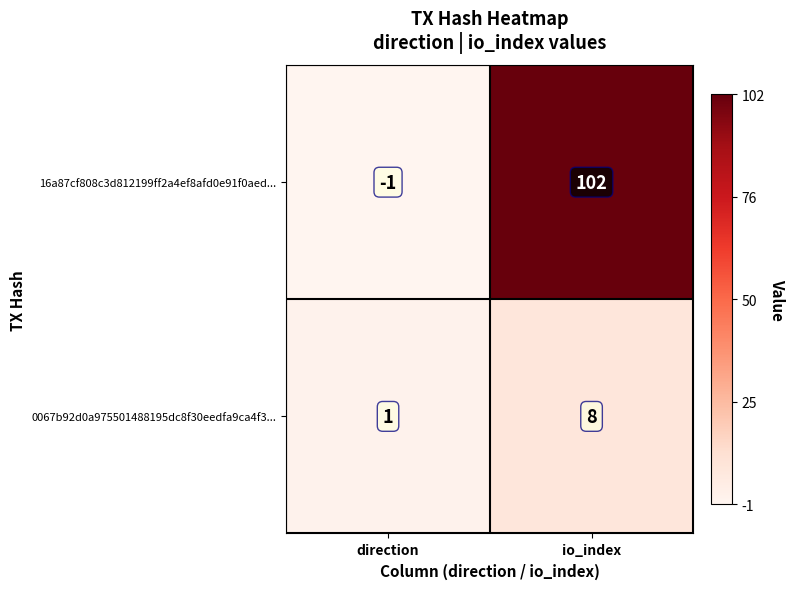

What is the total value across all series at direction?

0